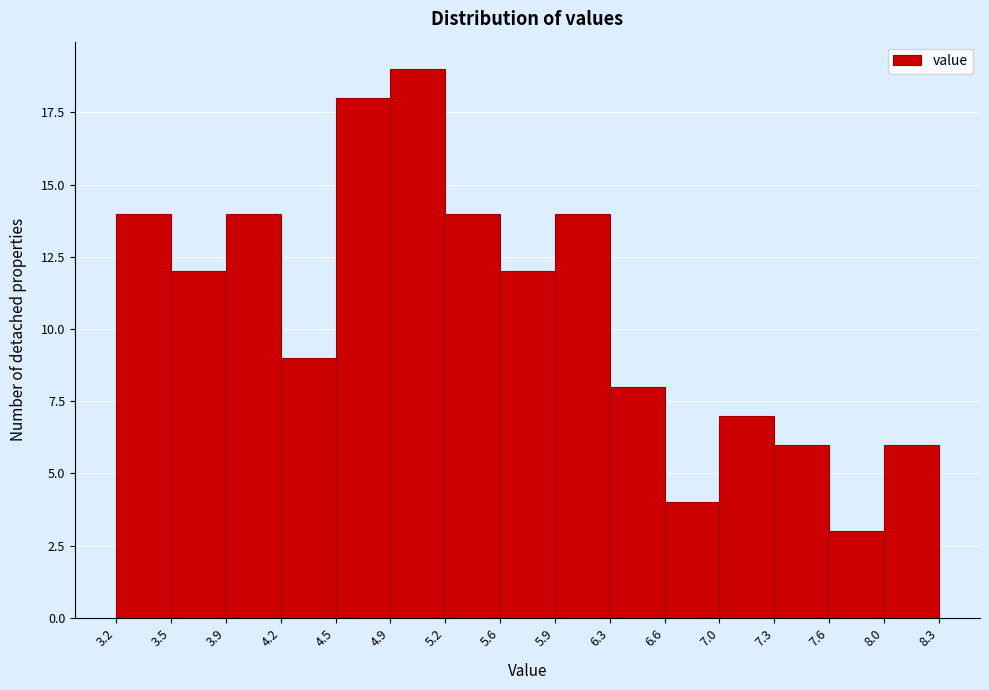

What is the height of the bar covering 4.9 to 5.2 on the x-axis? The values are not printed on the chart, so give them approximately, as read against the axis.

19